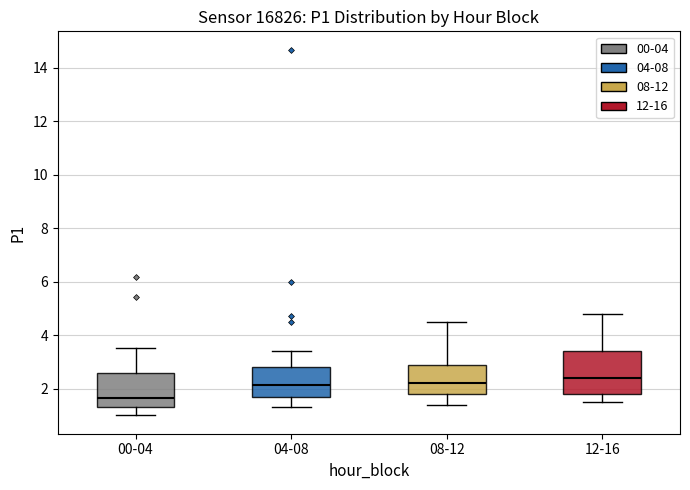

Which box's median line is the lowest?

00-04